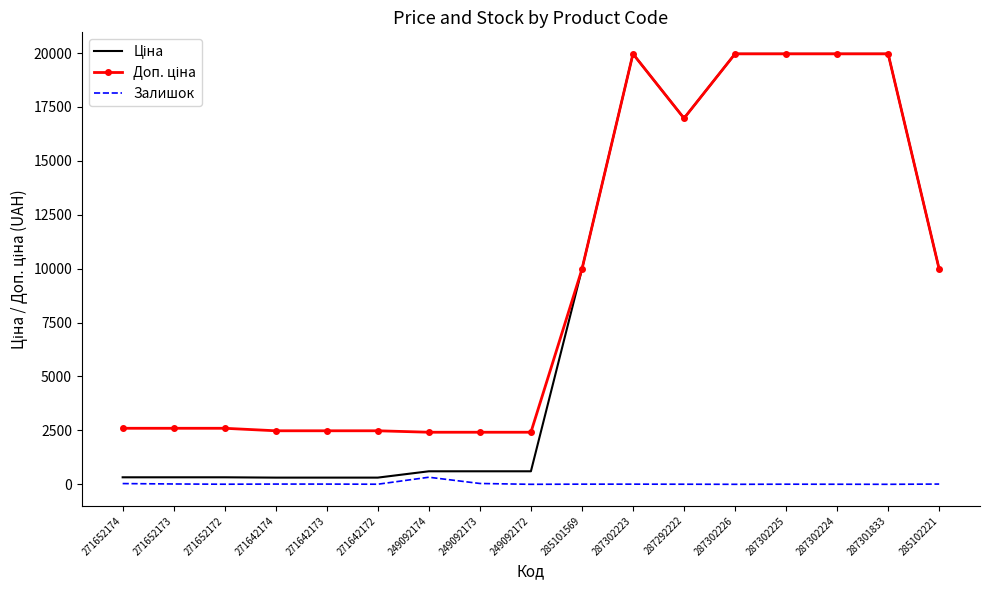

What is the difference between the maximum and minimum values in the Залишок series?

328.0